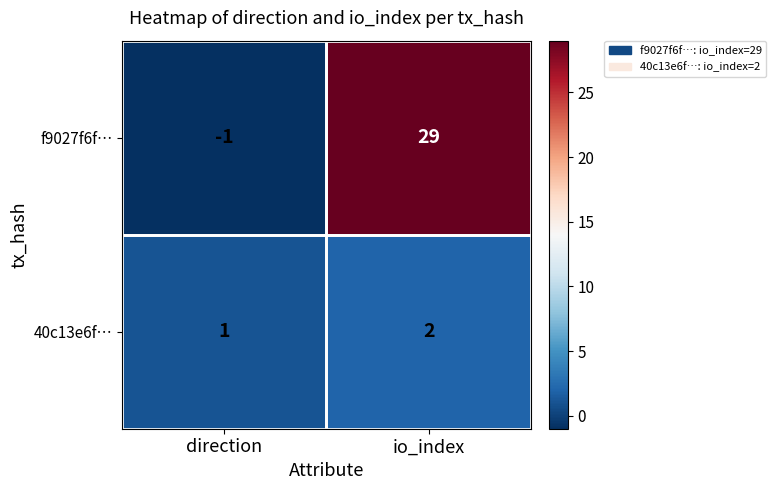

At which label does f9027f6f… reach its peak?

io_index